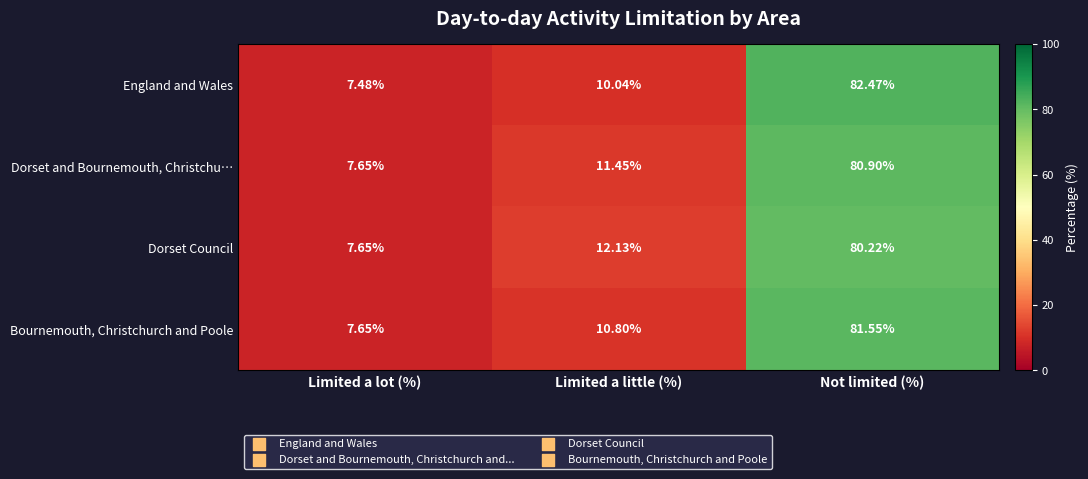

Which series has the largest range (max minus min)?

England and Wales